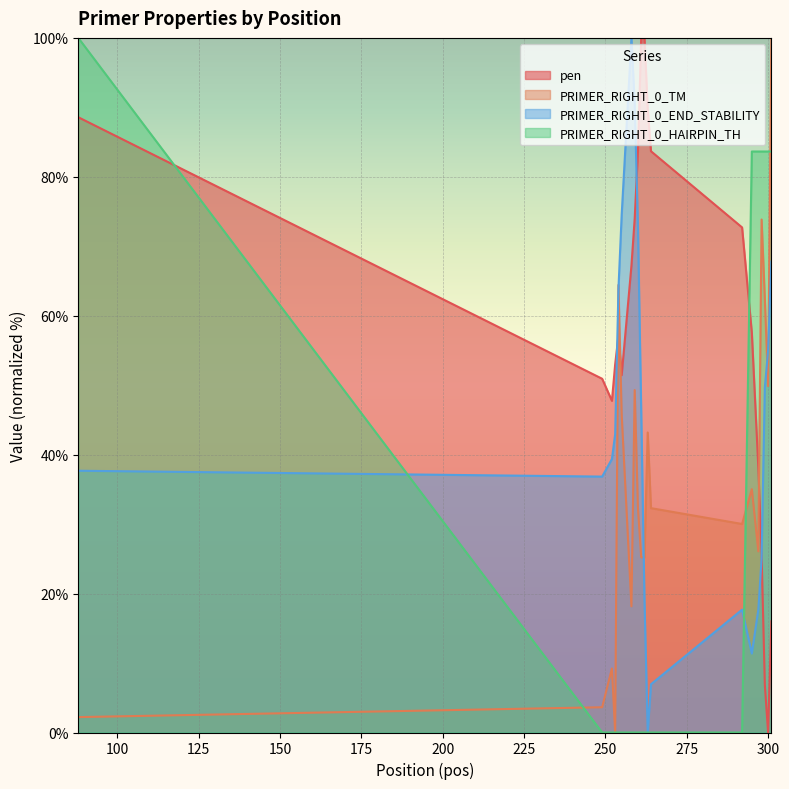

Reading left to right, extract all data points from this chart.

pen: 88.6	50.9	47.7	53.0	57.1	51.4	67.2	74.0	83.7	100.0	100.0	89.7	83.7	72.7	57.6	38.1	25.7	6.8	0.0	16.0
PRIMER_RIGHT_0_TM: 2.2	3.6	9.2	0.0	64.4	45.8	18.2	49.3	32.3	25.2	25.2	43.2	32.3	30.0	35.0	26.1	73.9	62.4	49.9	100.0
PRIMER_RIGHT_0_END_STABILITY: 37.7	36.8	39.4	42.9	63.8	74.5	100.0	90.5	72.8	46.3	19.2	0.0	6.9	17.7	11.4	17.7	25.1	49.7	54.9	67.8
PRIMER_RIGHT_0_HAIRPIN_TH: 100.0	0.0	0.0	0.0	0.0	0.0	0.0	0.0	0.0	0.0	0.0	0.0	0.0	0.0	83.6	83.6	83.6	83.6	83.6	83.6